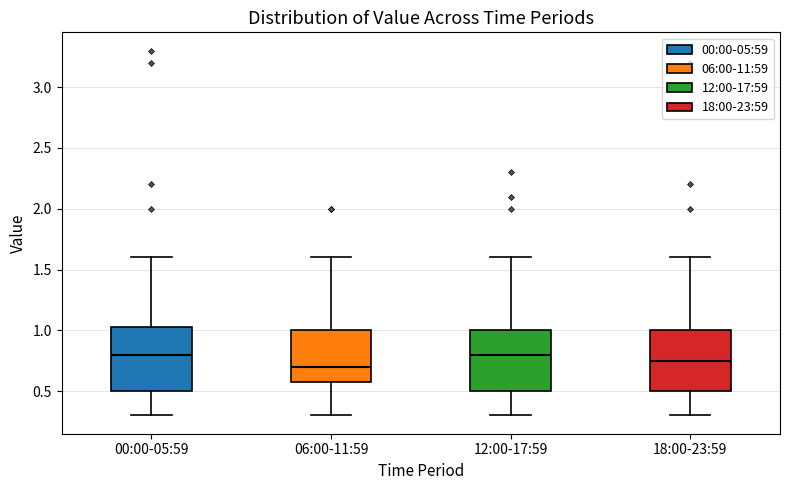

Reading left to right, read every box against the y-axis: the position of its median line, the range the box covers, and the ends of its whiskers. The values are not printed on the chart, so give them approximately, as read against the axis.

00:00-05:59: median 0.80, box 0.50 to 1.05, whiskers 0.30 to 1.60
06:00-11:59: median 0.70, box 0.60 to 1.00, whiskers 0.30 to 1.60
12:00-17:59: median 0.80, box 0.50 to 1.00, whiskers 0.30 to 1.60
18:00-23:59: median 0.75, box 0.50 to 1.00, whiskers 0.30 to 1.60